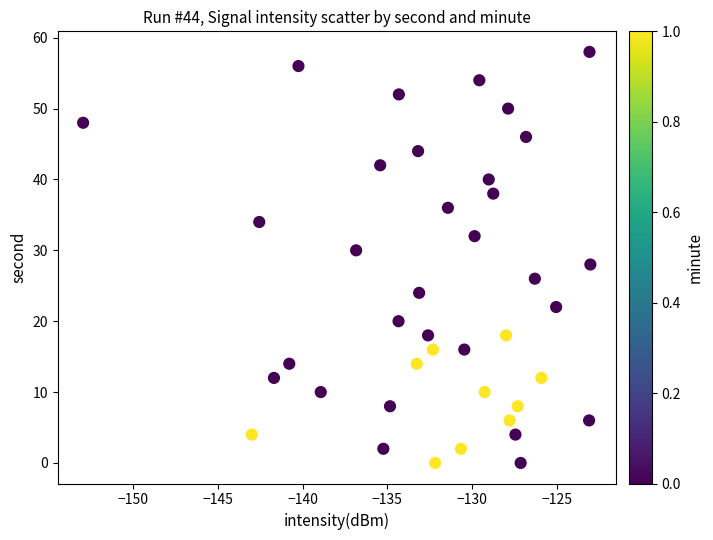

What is the range of Y values (max minus min)?

58